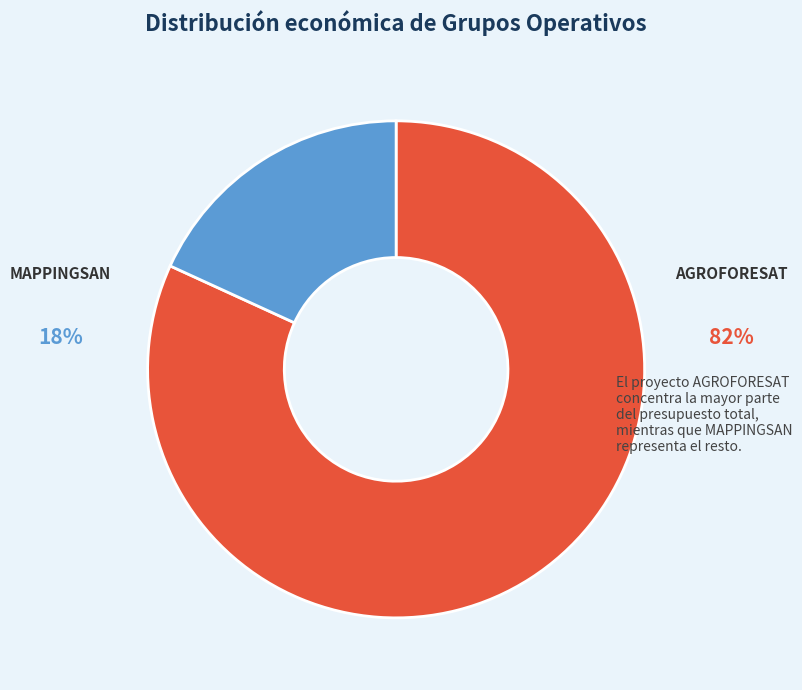

Is the sum of AGROFORESAT and MAPPINGSAN greater than half?

Yes